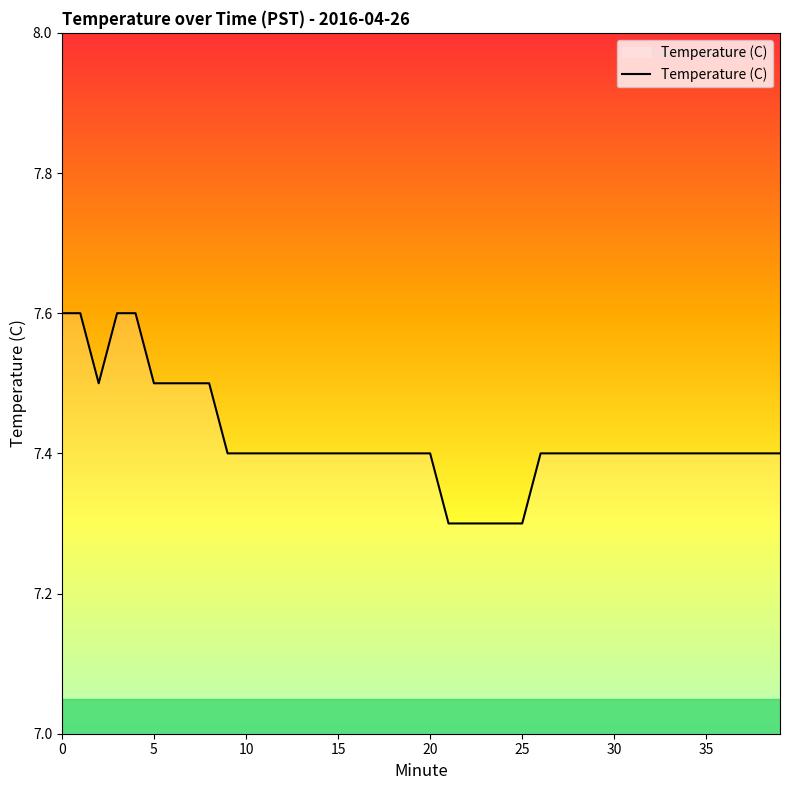

How many lines are shown in the chart?

1